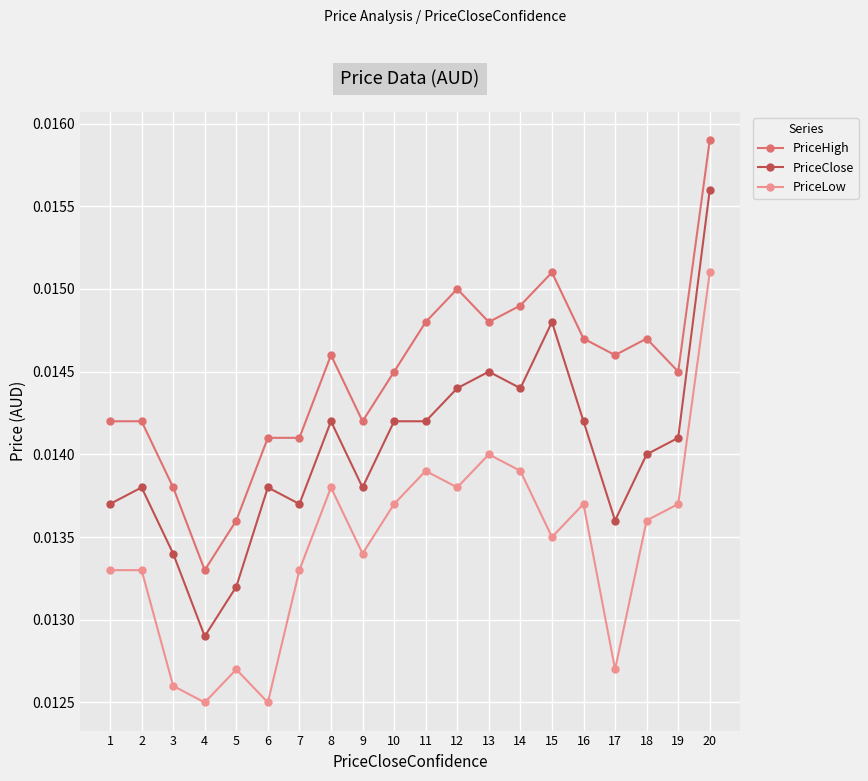

Rank the series by their maximum value, from lowest to highest.

PriceLow, PriceClose, PriceHigh